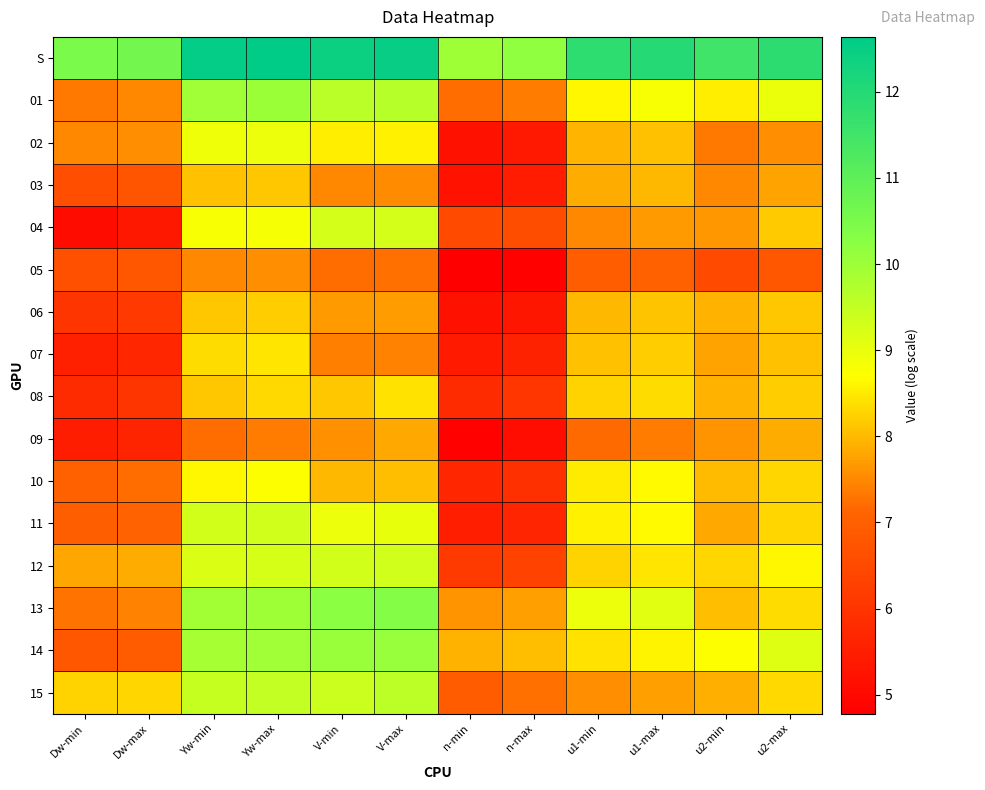

Reading right to left, what are all the values shown in this chart?

S: u2-max=11.9	u2-min=11.5	u1-max=12.0	u1-min=11.8	n-max=10.2	n-min=10.0	V-max=12.5	V-min=12.4	Yw-max=12.6	Yw-min=12.6	Dw-max=10.6	Dw-min=10.5
01: u2-max=9.0	u2-min=8.5	u1-max=8.8	u1-min=8.6	n-max=7.4	n-min=7.2	V-max=9.6	V-min=9.6	Yw-max=10.0	Yw-min=10.0	Dw-max=7.5	Dw-min=7.3
02: u2-max=7.6	u2-min=7.4	u1-max=8.1	u1-min=8.0	n-max=5.4	n-min=5.2	V-max=8.6	V-min=8.5	Yw-max=8.9	Yw-min=8.9	Dw-max=7.5	Dw-min=7.5
03: u2-max=7.8	u2-min=7.5	u1-max=8.0	u1-min=7.9	n-max=5.4	n-min=5.2	V-max=7.5	V-min=7.5	Yw-max=8.1	Yw-min=8.1	Dw-max=6.7	Dw-min=6.6
04: u2-max=8.2	u2-min=7.7	u1-max=7.7	u1-min=7.5	n-max=6.6	n-min=6.5	V-max=9.3	V-min=9.3	Yw-max=8.8	Yw-min=8.8	Dw-max=5.3	Dw-min=5.1
05: u2-max=6.8	u2-min=6.5	u1-max=7.0	u1-min=6.9	n-max=4.9	n-min=4.8	V-max=7.3	V-min=7.2	Yw-max=7.6	Yw-min=7.5	Dw-max=6.8	Dw-min=6.6
06: u2-max=8.1	u2-min=7.9	u1-max=8.1	u1-min=8.0	n-max=5.3	n-min=5.2	V-max=7.7	V-min=7.7	Yw-max=8.2	Yw-min=8.2	Dw-max=6.1	Dw-min=6.0
07: u2-max=8.1	u2-min=7.8	u1-max=8.2	u1-min=8.1	n-max=5.6	n-min=5.4	V-max=7.4	V-min=7.4	Yw-max=8.5	Yw-min=8.4	Dw-max=5.7	Dw-min=5.5
08: u2-max=8.2	u2-min=7.9	u1-max=8.4	u1-min=8.3	n-max=6.1	n-min=5.8	V-max=8.4	V-min=8.1	Yw-max=8.3	Yw-min=8.1	Dw-max=6.0	Dw-min=5.8
09: u2-max=7.9	u2-min=7.6	u1-max=7.4	u1-min=7.2	n-max=5.1	n-min=4.9	V-max=7.8	V-min=7.6	Yw-max=7.4	Yw-min=7.2	Dw-max=5.6	Dw-min=5.5
10: u2-max=8.3	u2-min=8.0	u1-max=8.6	u1-min=8.5	n-max=5.9	n-min=5.7	V-max=8.0	V-min=8.0	Yw-max=8.7	Yw-min=8.6	Dw-max=7.2	Dw-min=7.0
11: u2-max=8.3	u2-min=7.8	u1-max=8.7	u1-min=8.6	n-max=5.7	n-min=5.5	V-max=9.0	V-min=8.9	Yw-max=9.4	Yw-min=9.3	Dw-max=7.1	Dw-min=7.0
12: u2-max=8.6	u2-min=8.3	u1-max=8.5	u1-min=8.3	n-max=6.3	n-min=6.1	V-max=9.3	V-min=9.3	Yw-max=9.2	Yw-min=9.2	Dw-max=7.9	Dw-min=7.8
13: u2-max=8.4	u2-min=8.0	u1-max=9.1	u1-min=8.9	n-max=7.7	n-min=7.6	V-max=10.4	V-min=10.2	Yw-max=10.0	Yw-min=9.9	Dw-max=7.4	Dw-min=7.3
14: u2-max=9.1	u2-min=8.7	u1-max=8.6	u1-min=8.4	n-max=8.0	n-min=7.9	V-max=10.1	V-min=10.0	Yw-max=9.9	Yw-min=9.9	Dw-max=6.9	Dw-min=6.8
15: u2-max=8.3	u2-min=7.9	u1-max=7.7	u1-min=7.6	n-max=7.2	n-min=6.9	V-max=9.6	V-min=9.4	Yw-max=9.5	Yw-min=9.5	Dw-max=8.3	Dw-min=8.3